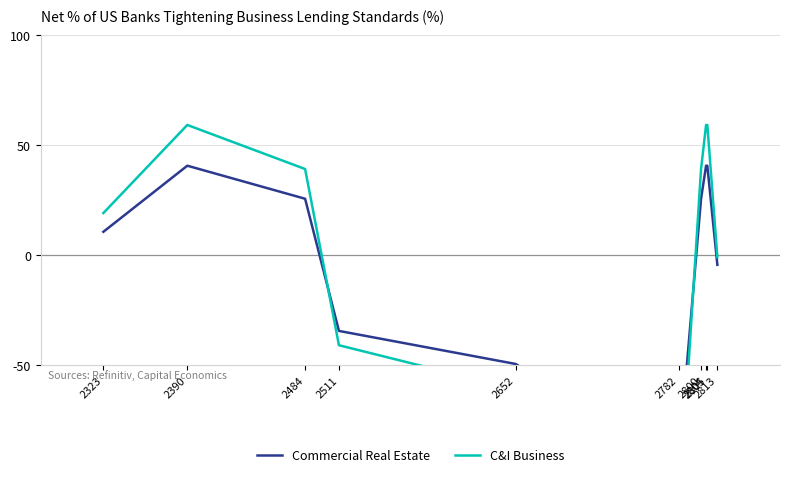

Rank the categories by Commercial Real Estate value from highest to lowest.

2390, 2804, 2805, 2484, 2800, 2323, 2813, 2511, 2652, 2782